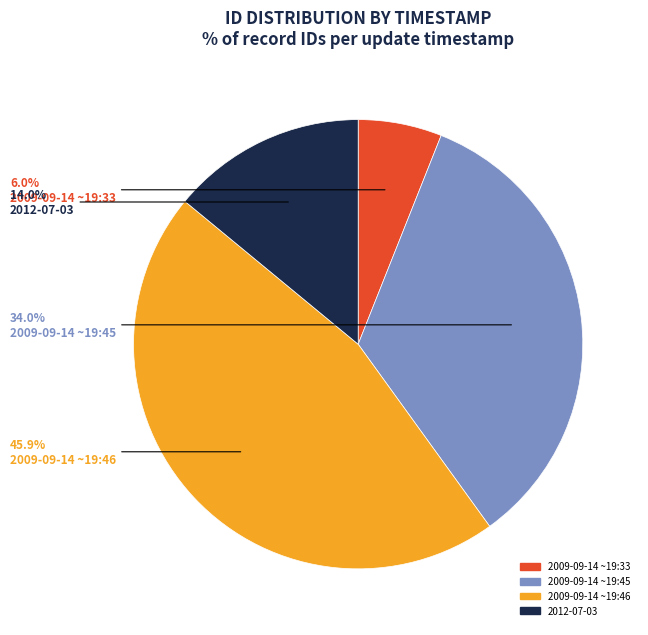

Is there a majority slice in this chart?

No